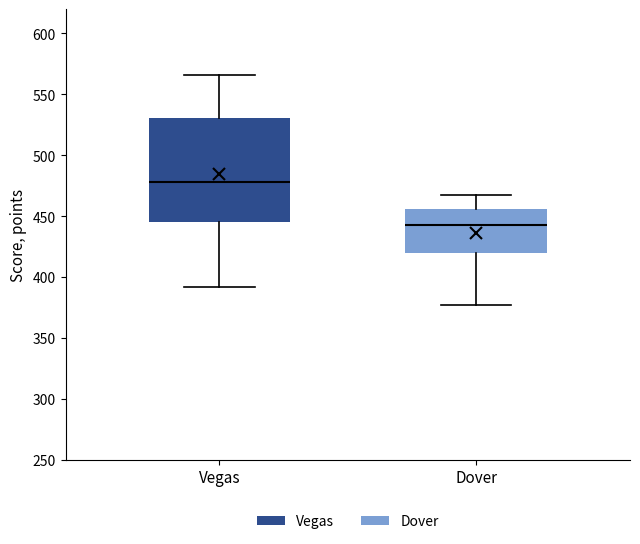

Which box is the tallest, from its lower edge to its upper edge?

Vegas